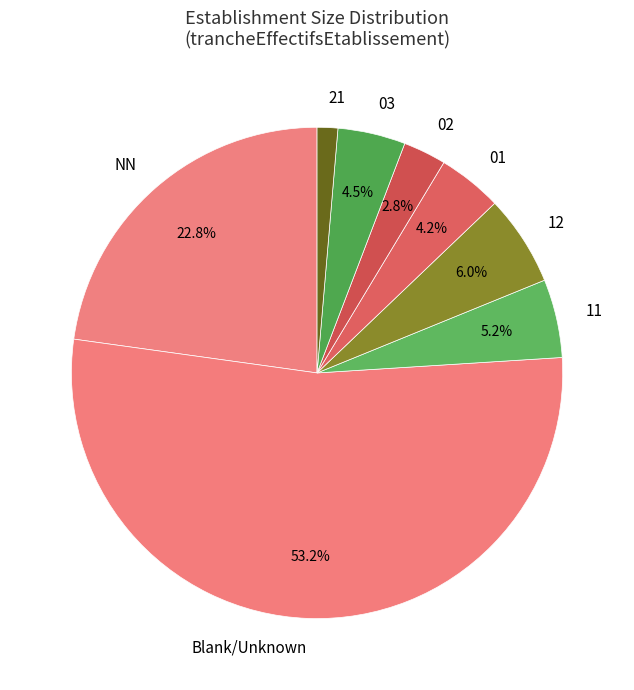

What is the majority slice?

Blank/Unknown